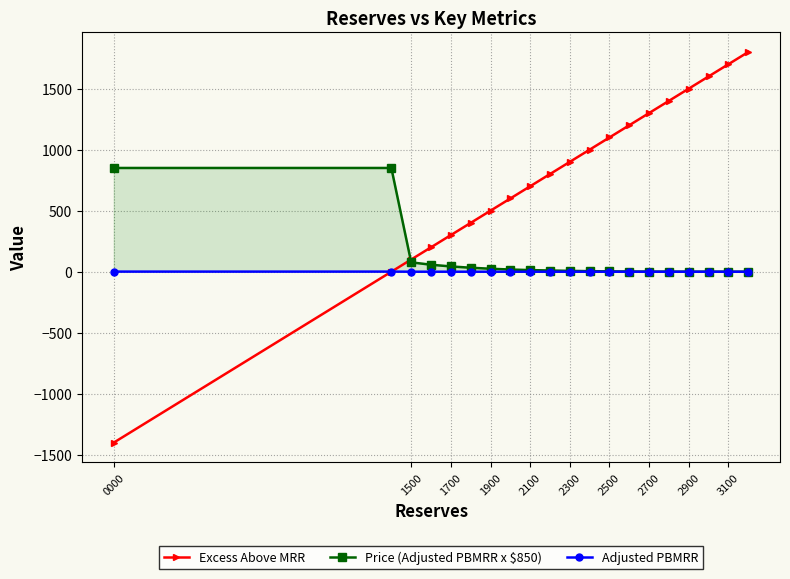

Does the chart display data point markers on the line(s)?

Yes